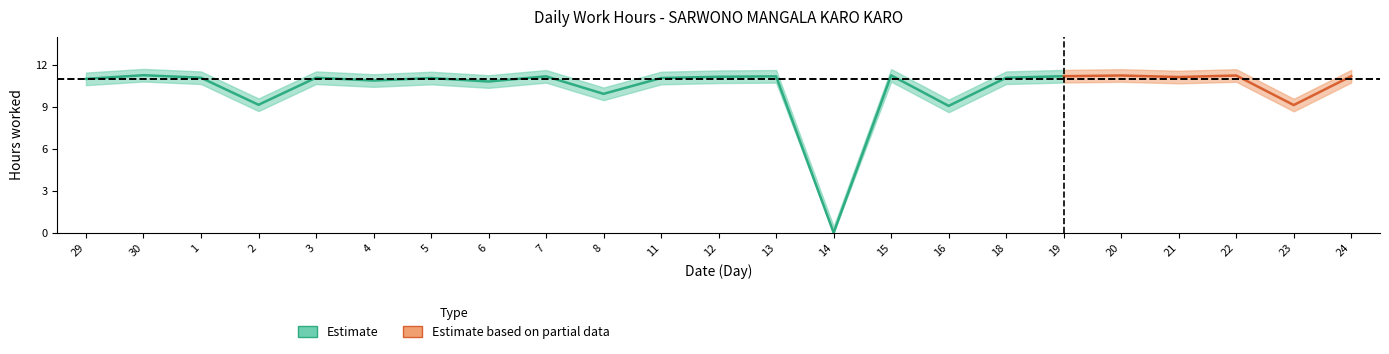

How many points are lower than both their immediate neighbors (excluding endpoints)?

8